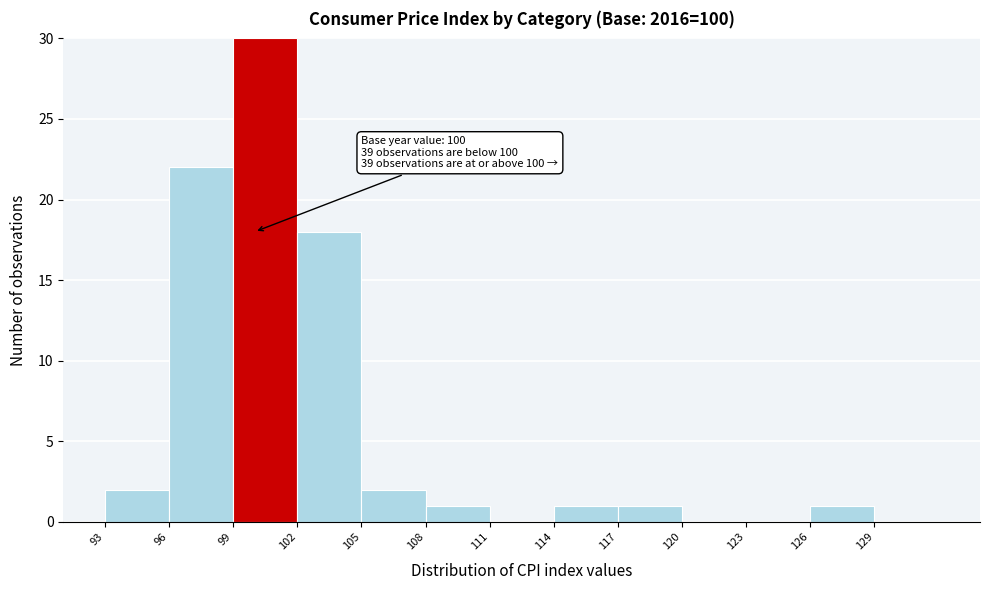

Which range on the x-axis has the tallest bar?

99 to 102